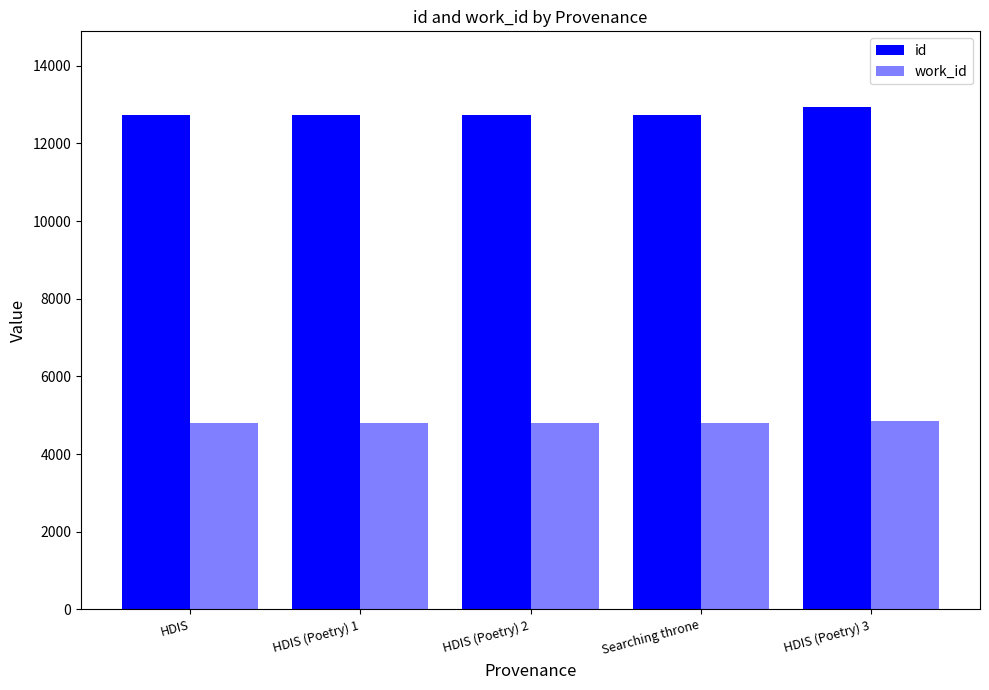

Between HDIS (Poetry) 1 and Searching throne, which series saw the biggest shift?

id